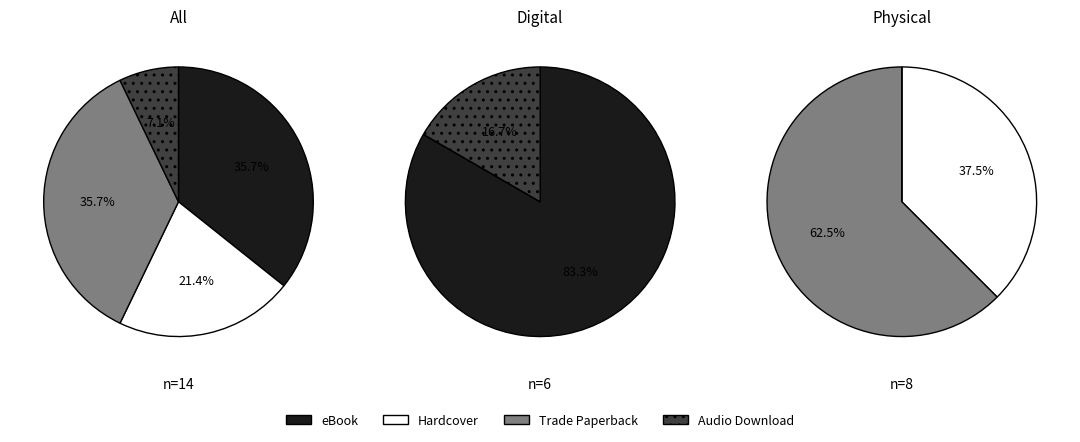

Is it true that Zack and the Turkey Attack! is 35% of the pie?

False